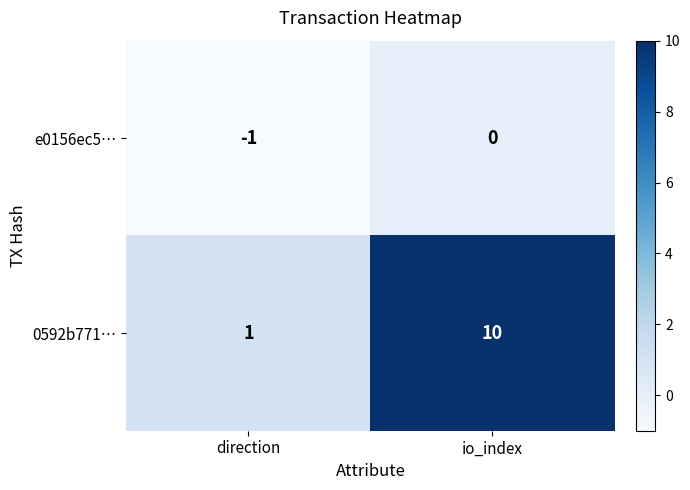

Rank the series at direction from highest to lowest value.

0592b771…, e0156ec5…